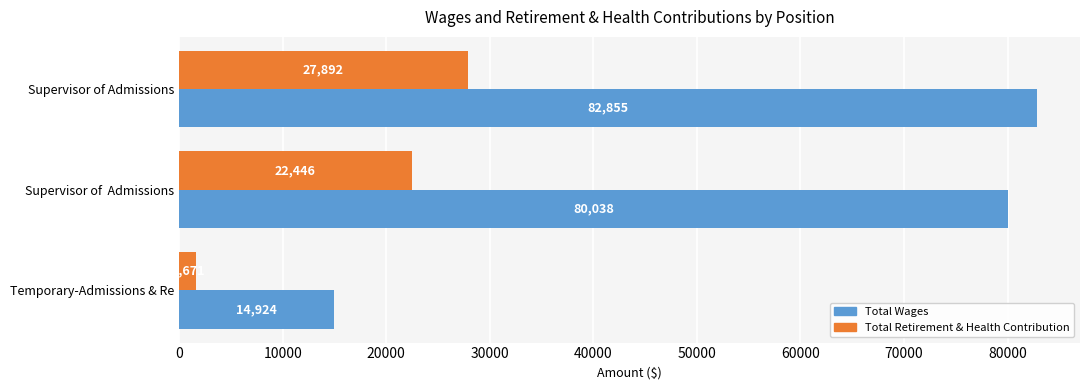

At which label is Total Wages closest to 48889?

Supervisor of  Admissions